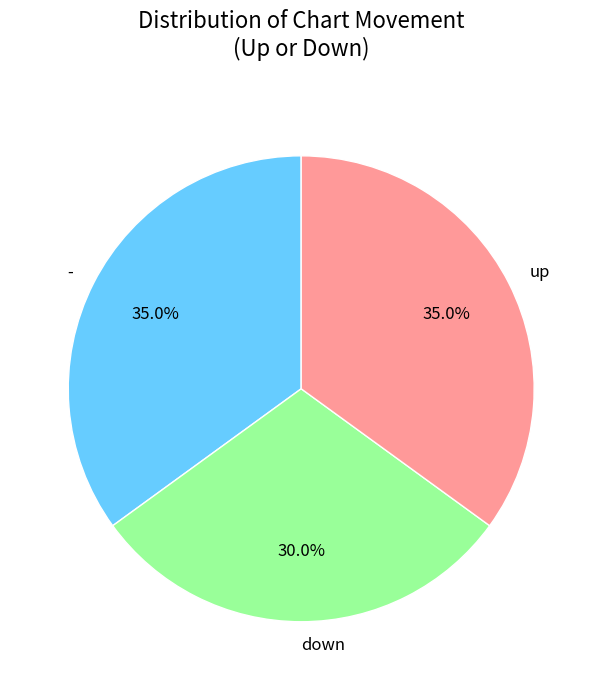

The down slice represents 30% of the pie. True or false?

True